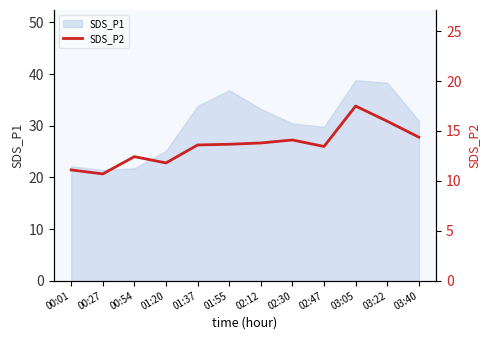

Is it true that SDS_P1 equals 36.9 at 01:55?

True